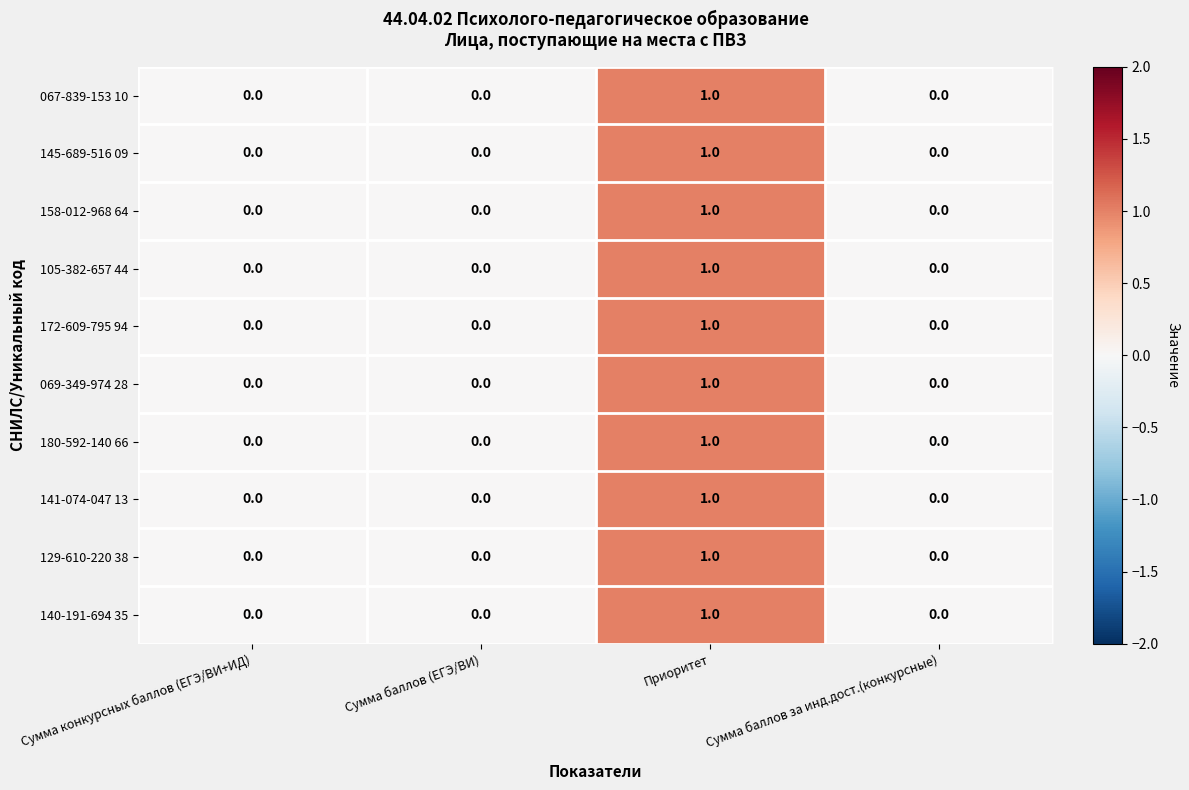

How many 145-689-516 09 values are between 0 and 1?

4